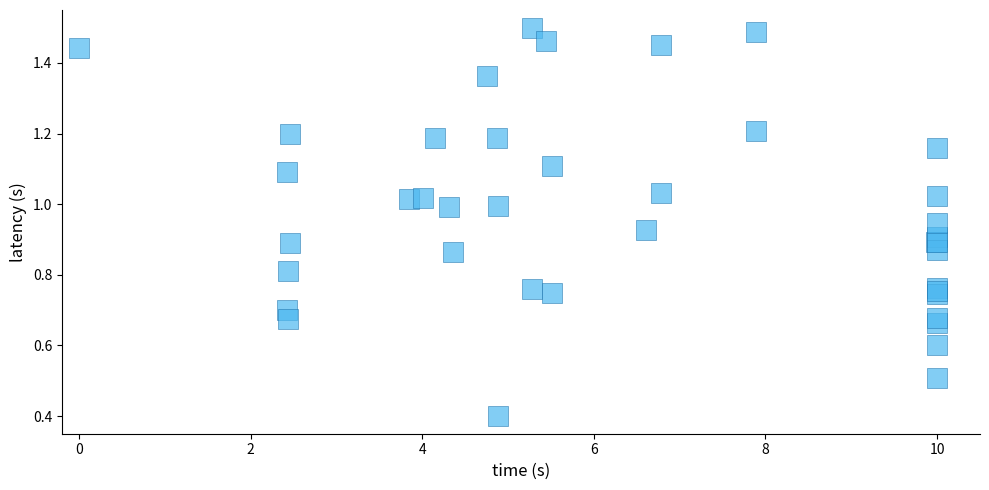

What Y value in the scatter plot is closest to 0?

0.4